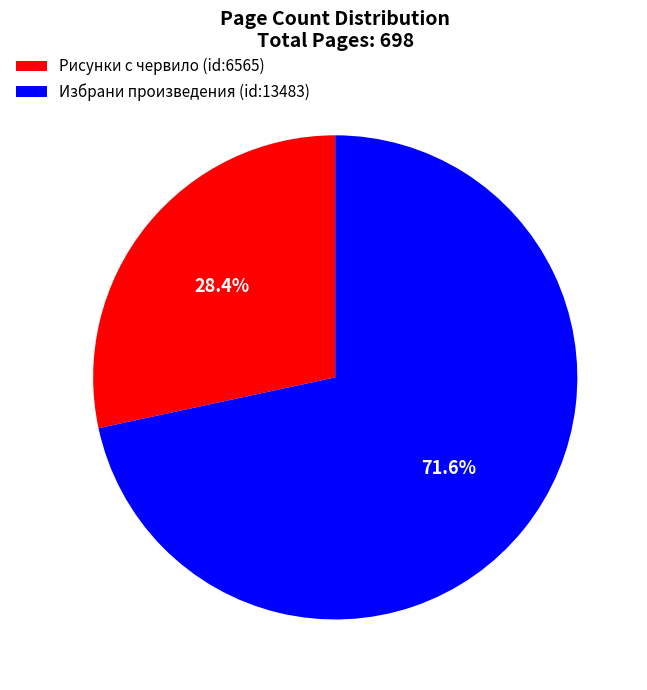

Approximately how many times larger is the value at Рисунки с червило (id:6565) compared to Избрани произведения (id:13483)?

0.4